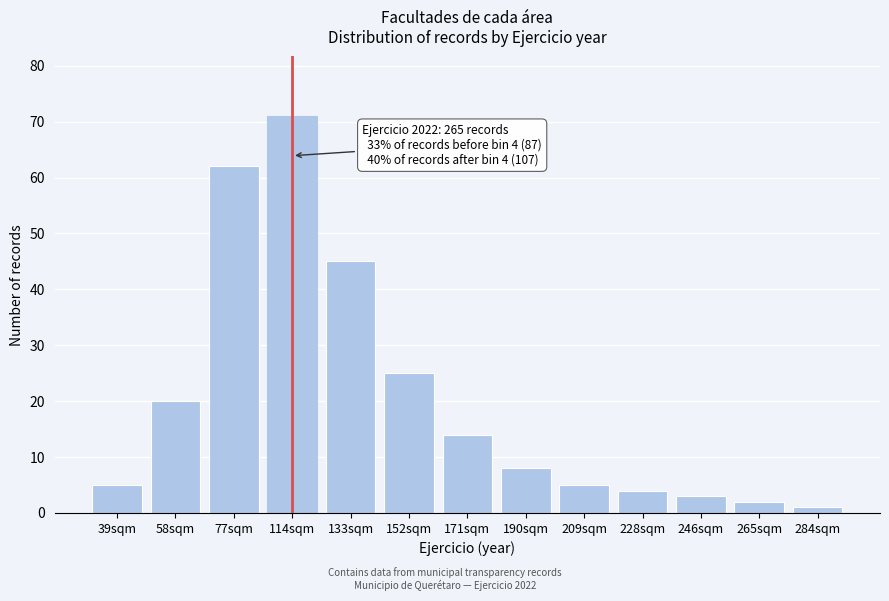

Reading left to right, list all the values displayed in this chart.

5	20	62	71	45	25	14	8	5	4	3	2	1